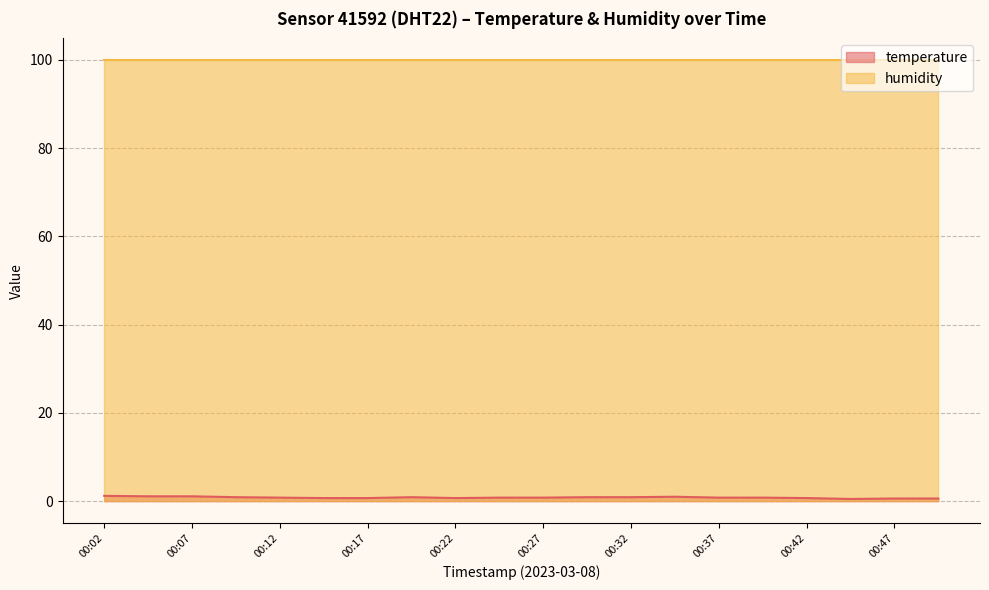

True or false: humidity and temperature intersect in this chart.

False